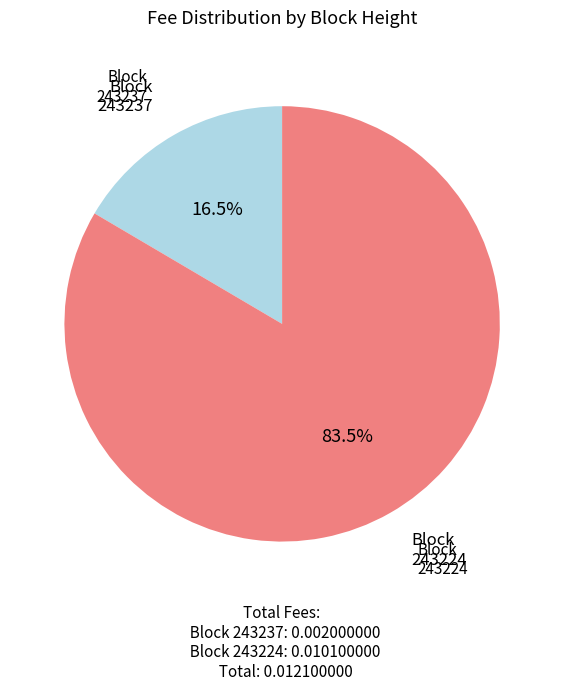

Is there any slice that represents more than half of the pie?

Yes